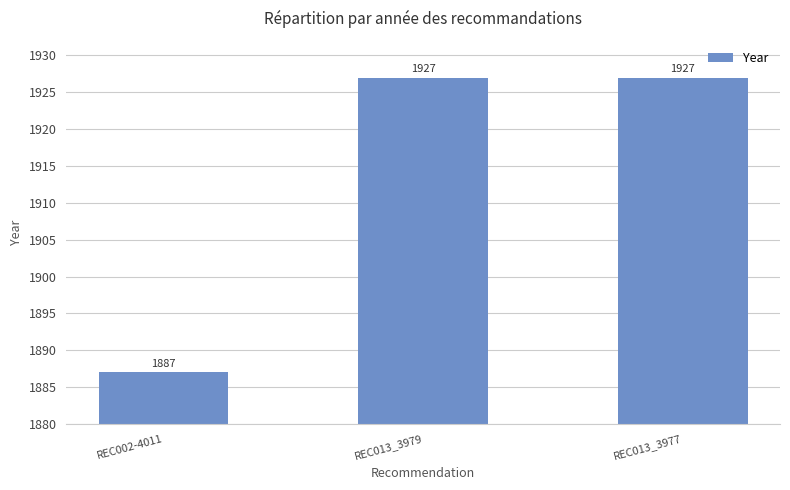

Where is the data nearest to the value 1907?

REC002-4011